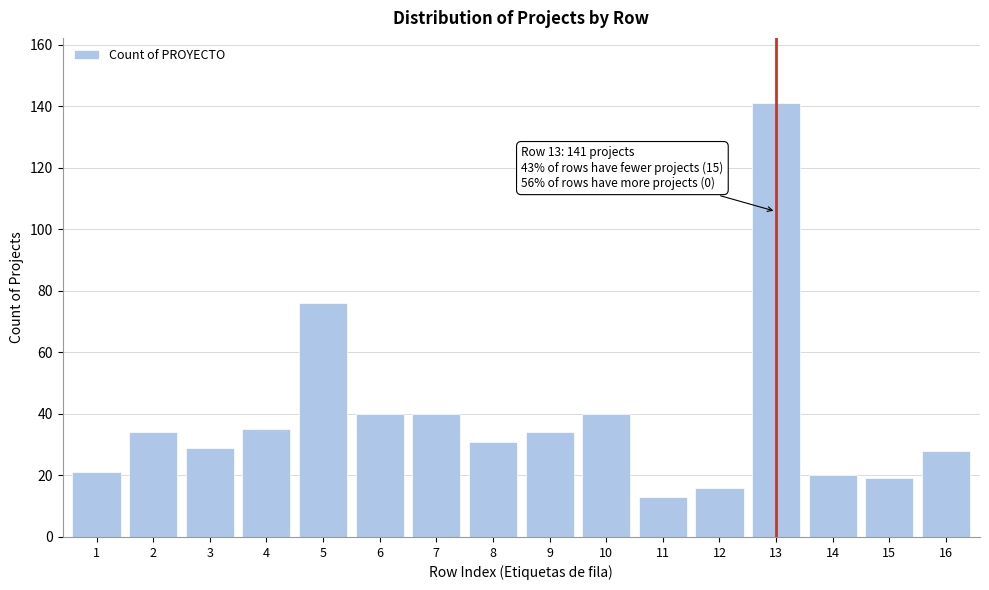

Reading right to left, extract all data points from this chart.

16=28	15=19	14=20	13=141	12=16	11=13	10=40	9=34	8=31	7=40	6=40	5=76	4=35	3=29	2=34	1=21